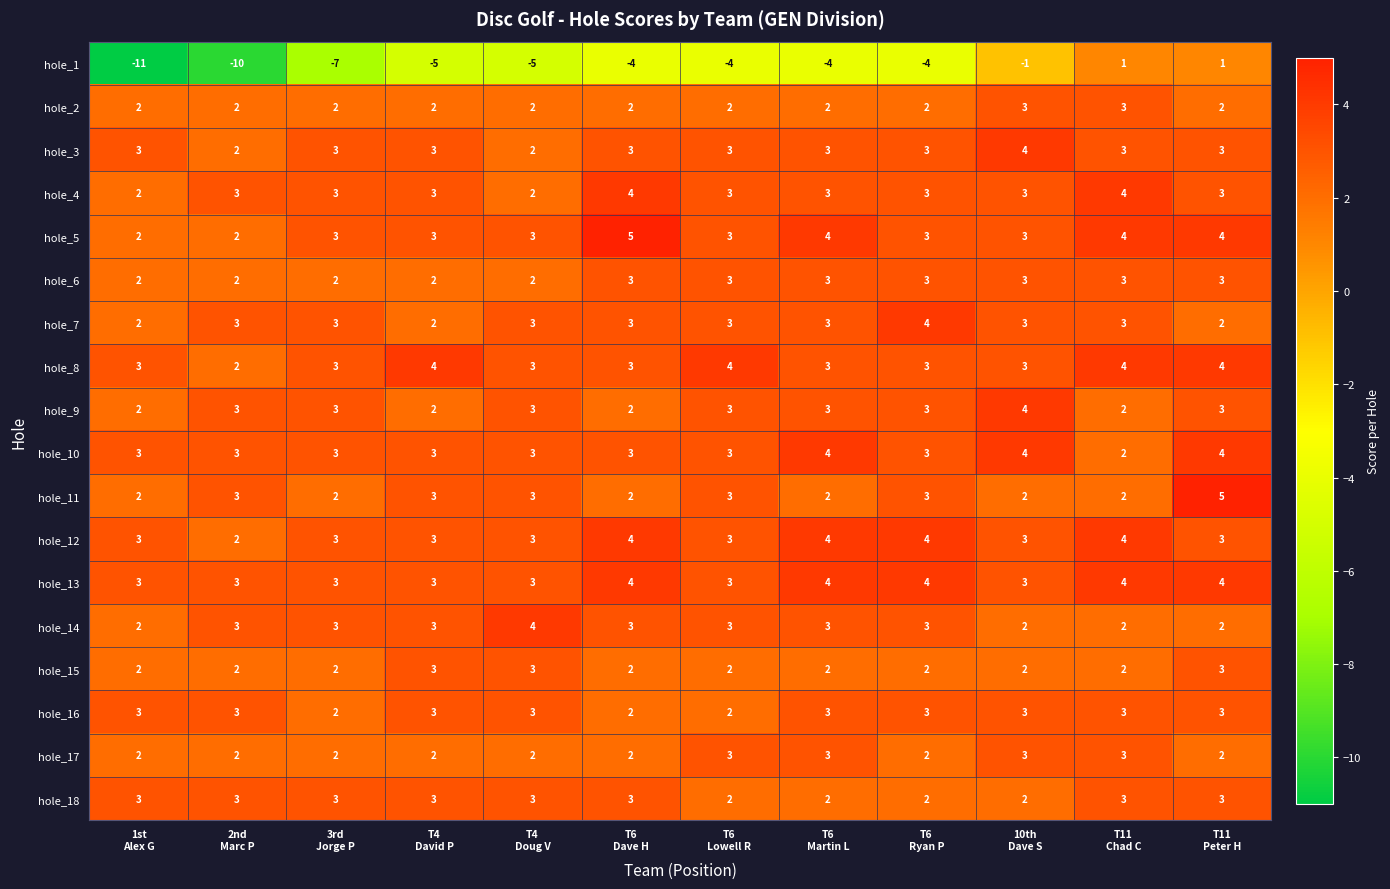

How many hole_7 values are between 3 and 4?

9